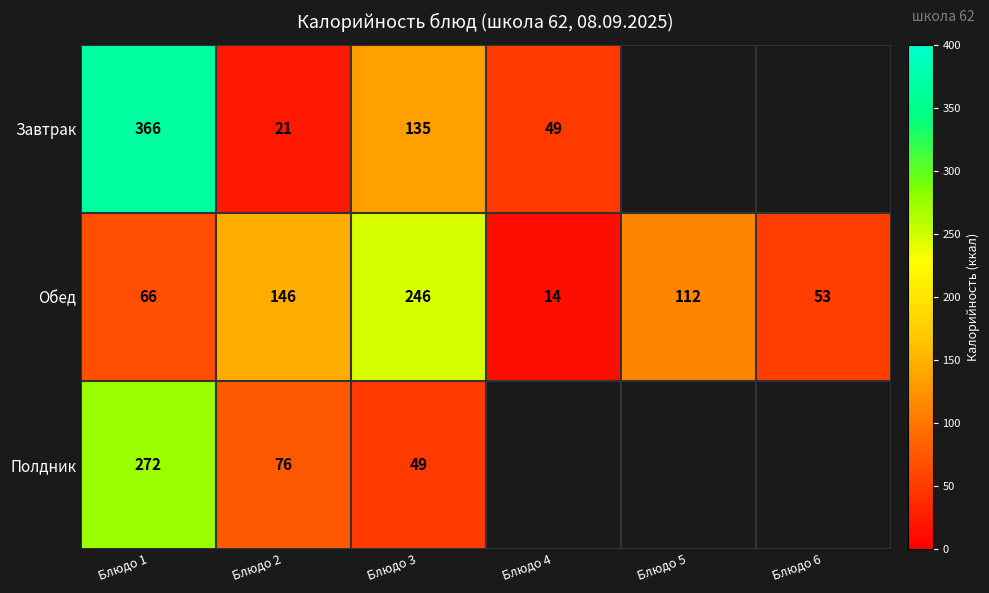

What is the spread (max minus min) of values at Блюдо 3?

197